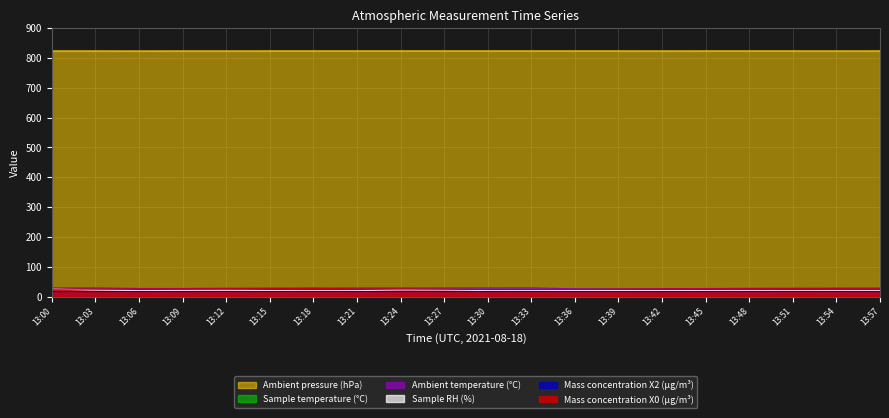

How many categories are shown in the chart?

20